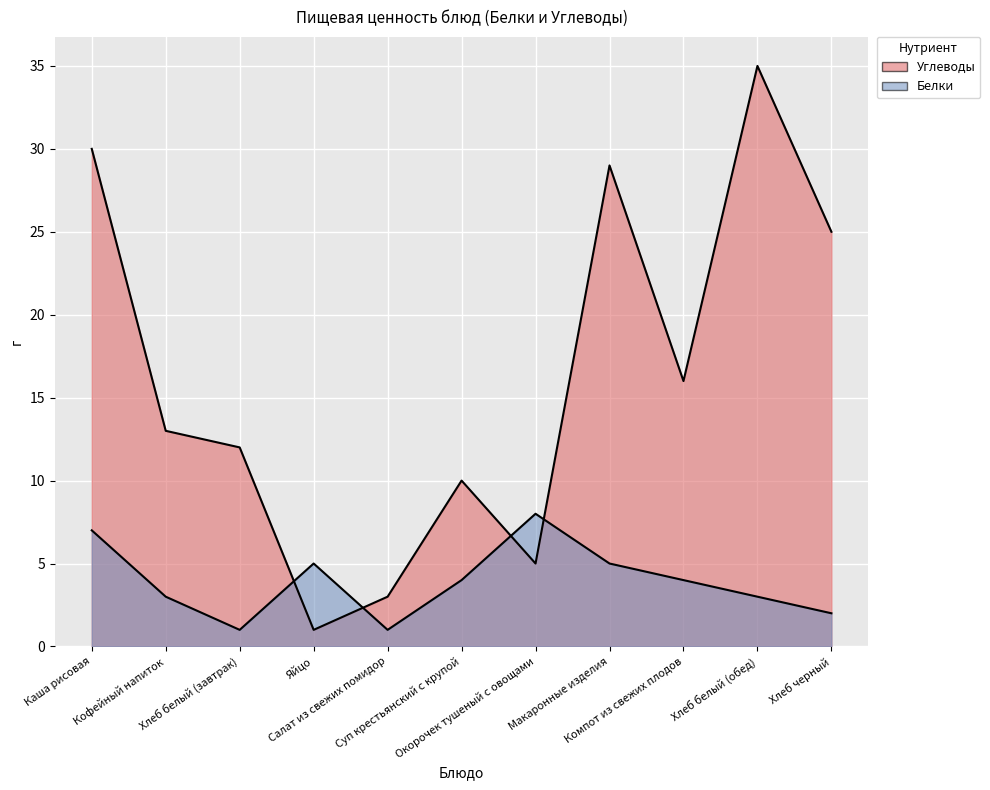

Read the Углеводы value at Суп крестьянский с крупой.

10